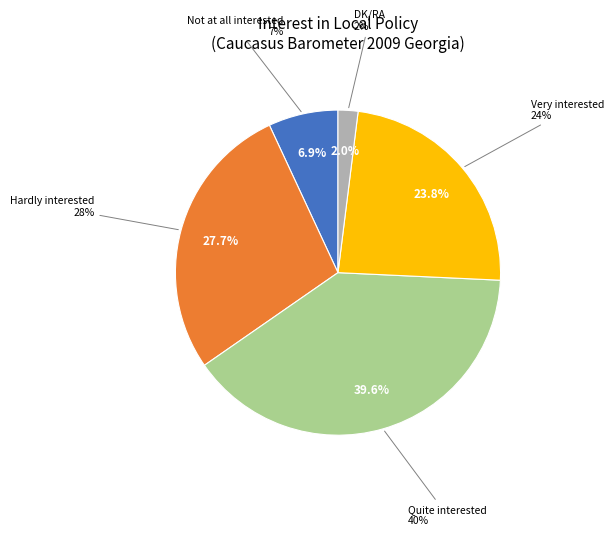

Rank the categories by value from highest to lowest.

Quite interested, Hardly interested, Very interested, Not at all interested, DK/RA